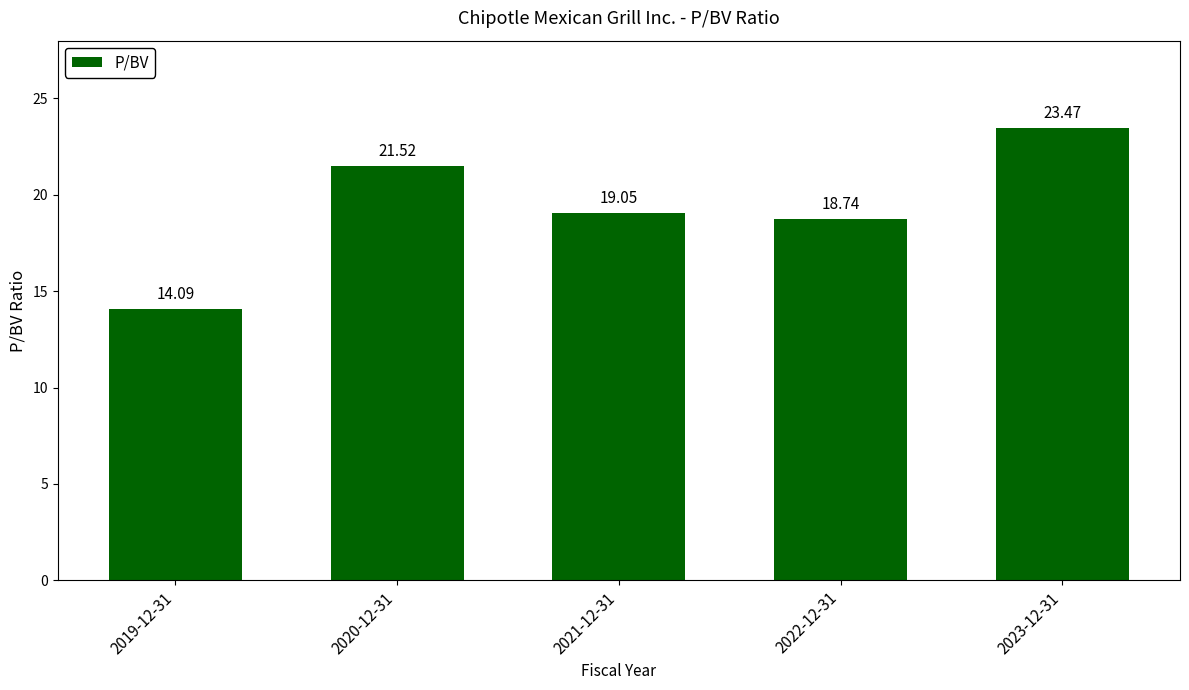

Which category has the highest value across all series?

2023-12-31